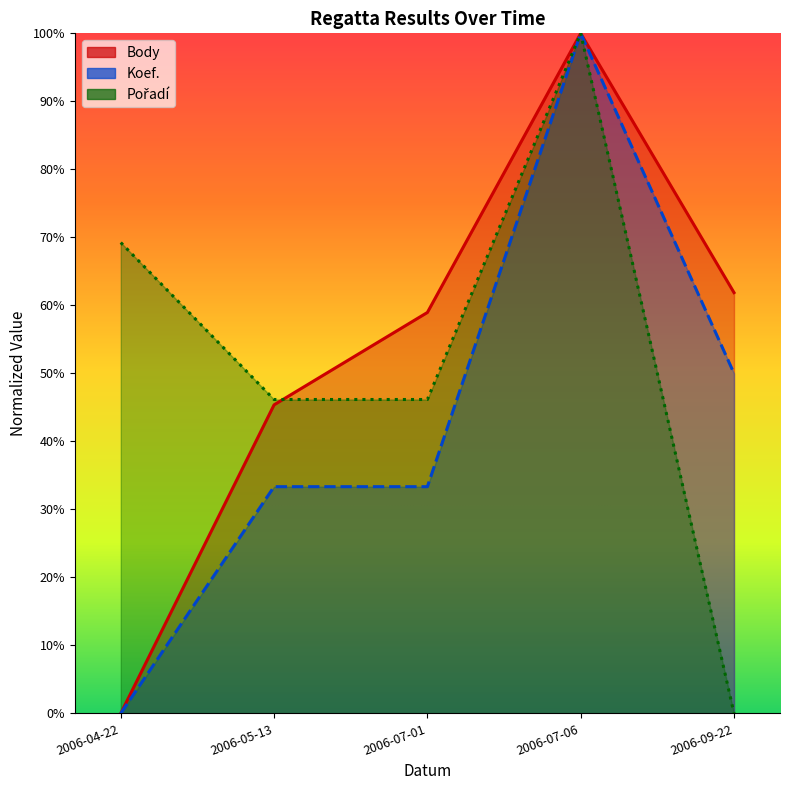

What is the value of the Koef. point at the 3rd from the left?

0.3